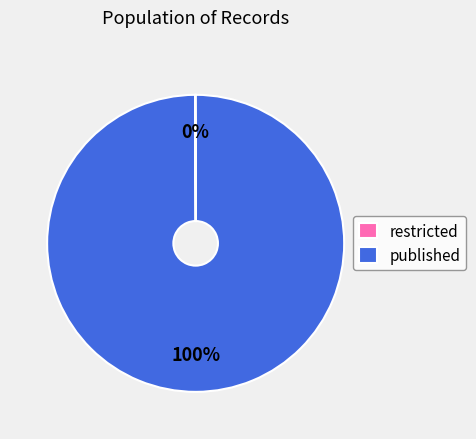

To the nearest percent, what is the difference between the largest and smallest slice percentages?

100%